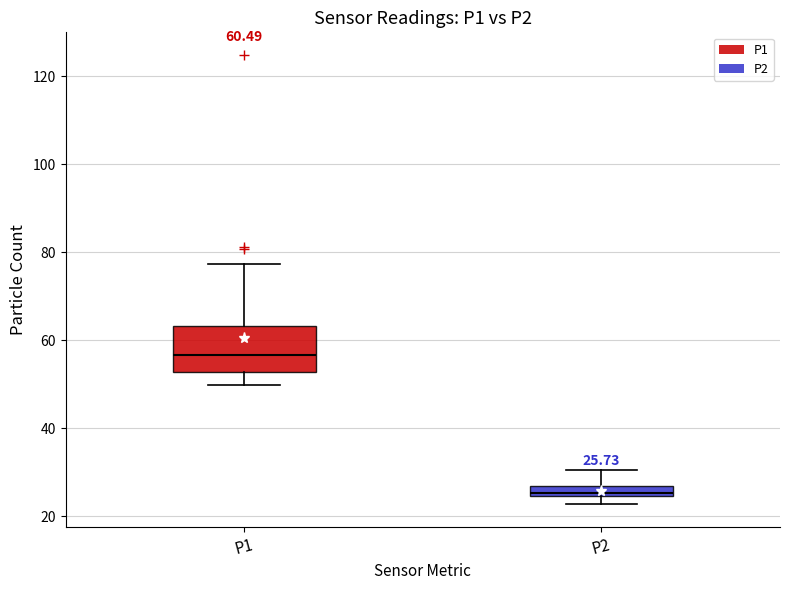

Which box is the tallest, from its lower edge to its upper edge?

P1